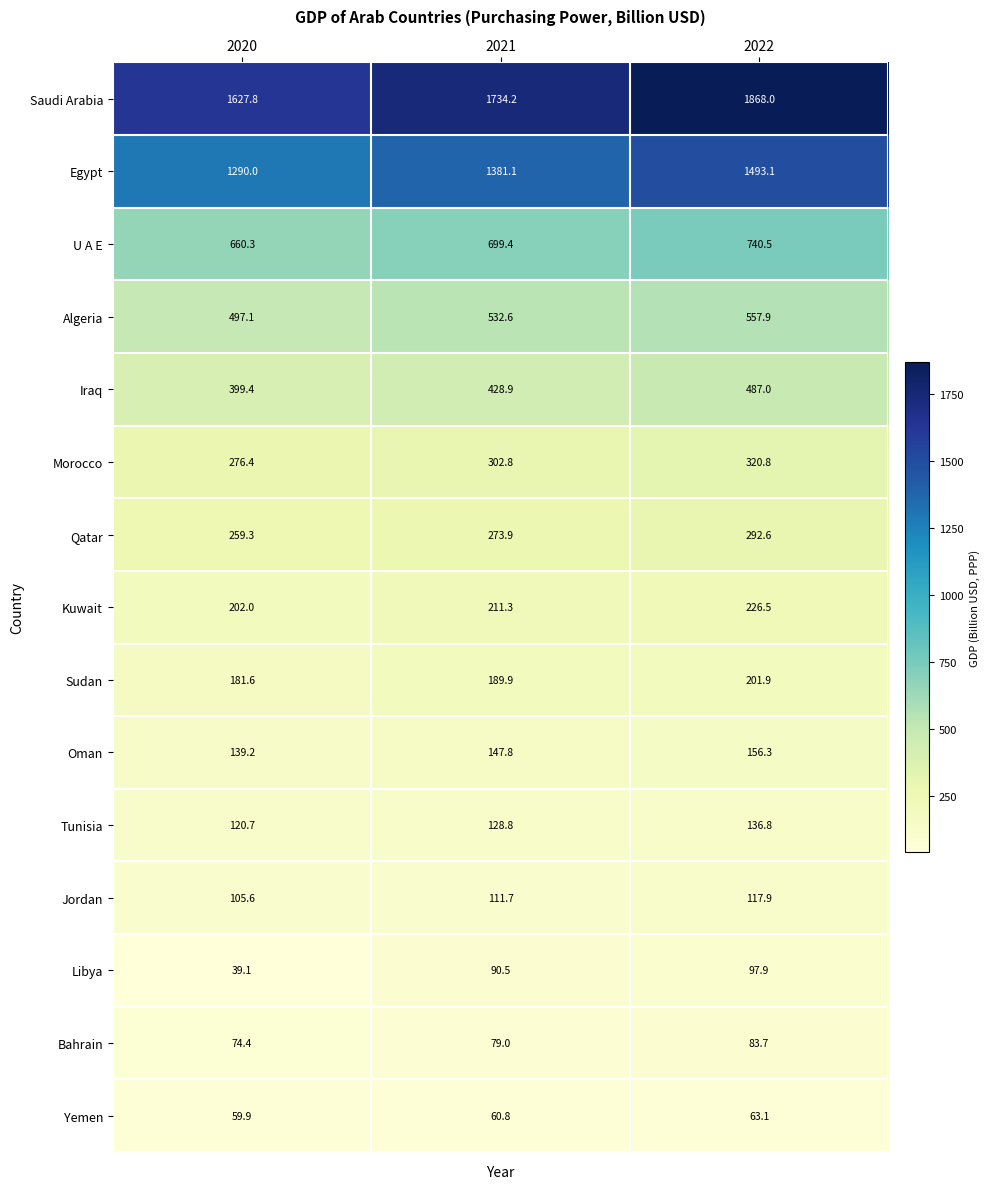

Which label corresponds to the smallest value in the chart?

2020